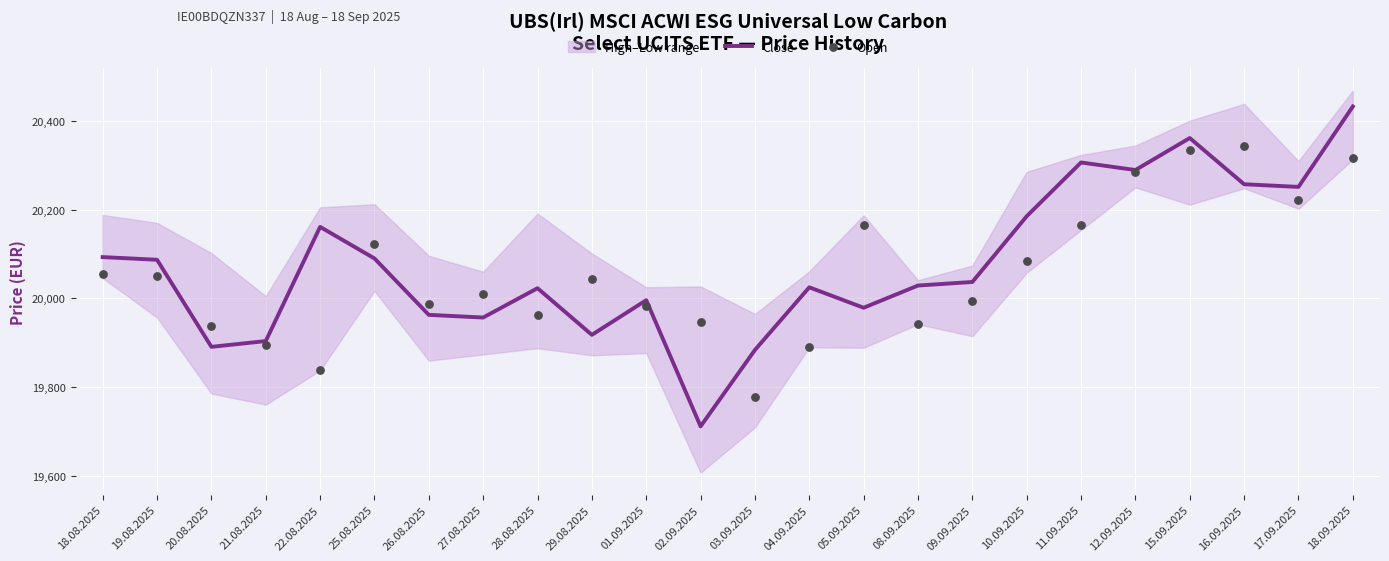

What is the total value across all series at 11.09.2025?

40471